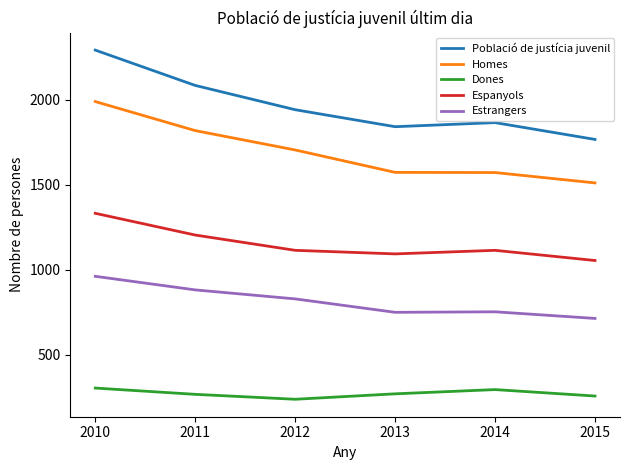

What is the difference between the Població de justícia juvenil values at 2010 and 2013?

451